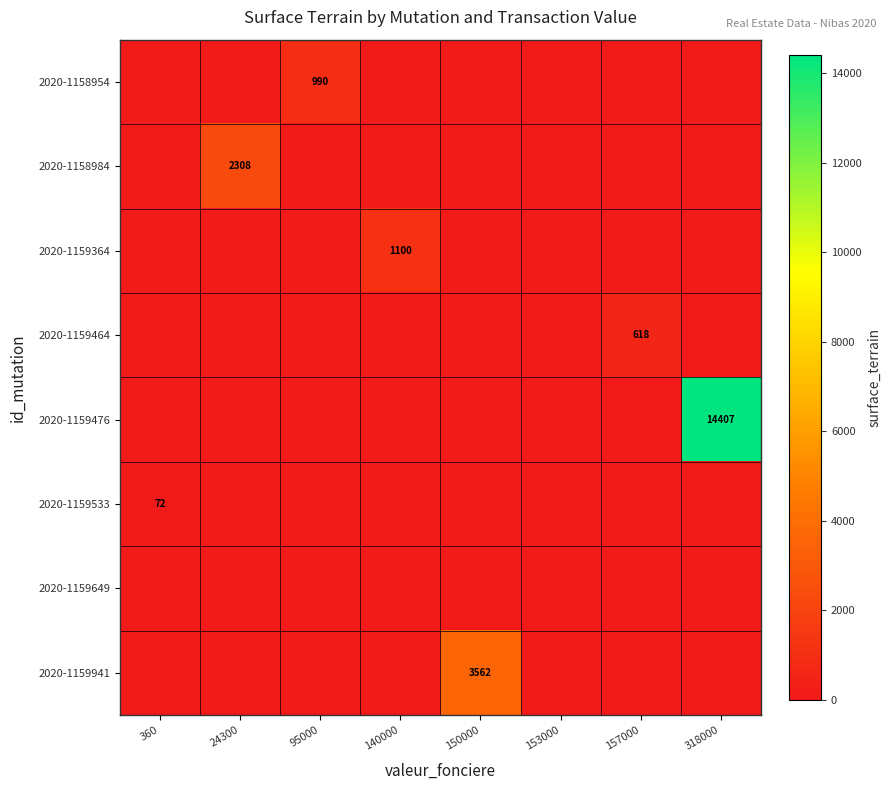

Is it true that 2020-1159533 equals 72 at 360?

True